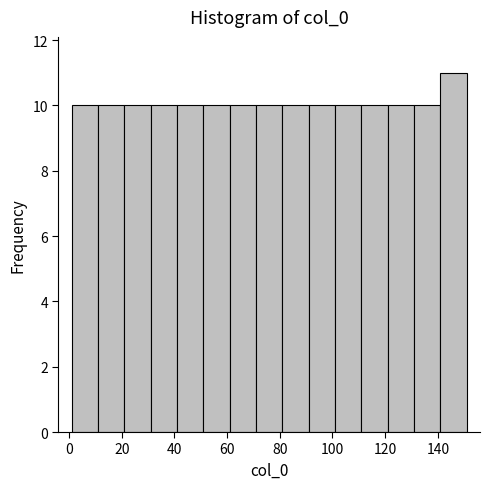

Reading left to right, transcribe this chart: for each bar, give the range it covers on the x-axis and its height. Neither the bar edges nor the heights are printed on the chart, so give them approximately, as read against the axes.

1 to 11: 10
11 to 21: 10
21 to 31: 10
31 to 41: 10
41 to 51: 10
51 to 61: 10
61 to 71: 10
71 to 81: 10
81 to 91: 10
91 to 101: 10
101 to 111: 10
111 to 121: 10
121 to 131: 10
131 to 141: 10
141 to 151: 11